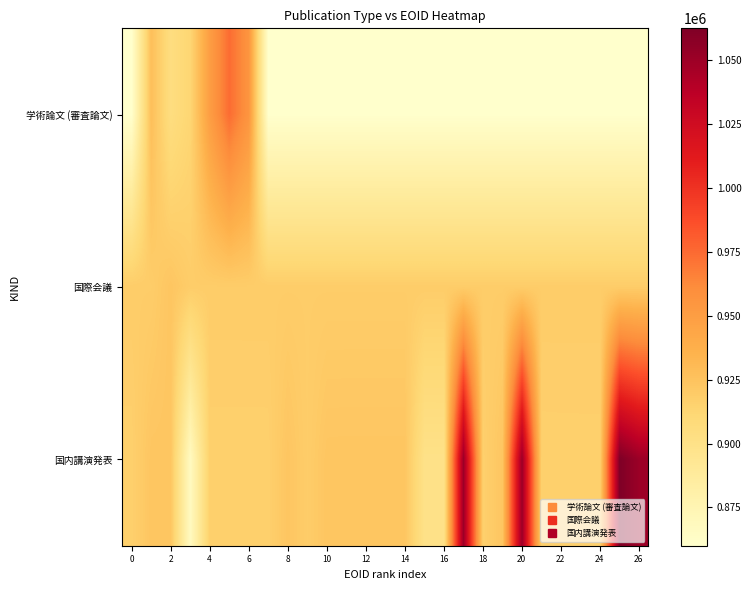

Rank the series by their average value, from highest to lowest.

国内講演発表, 国際会議, 学術論文 (審査論文)